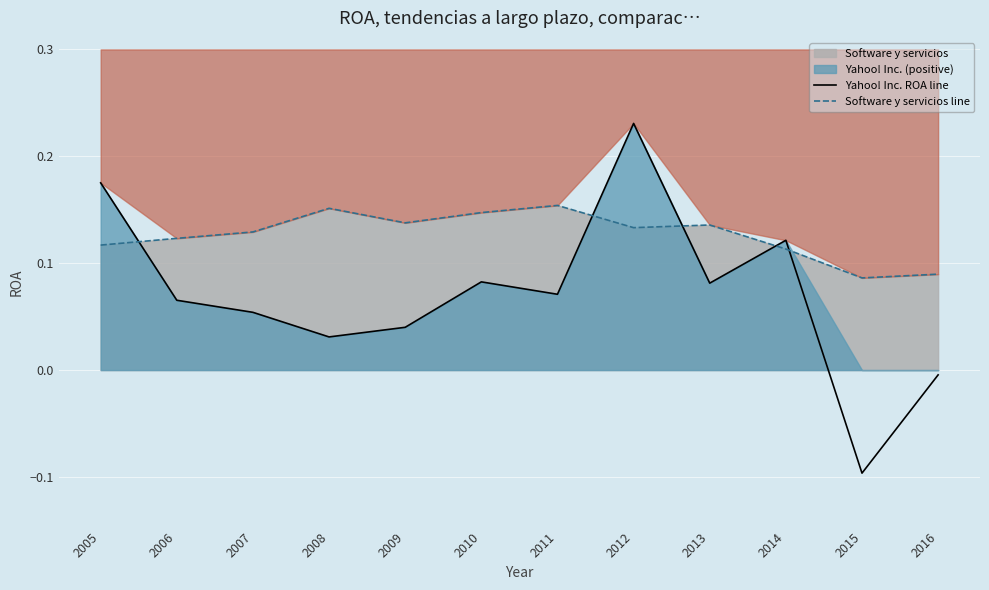

At how many categories does at least one series exceed 0?

12